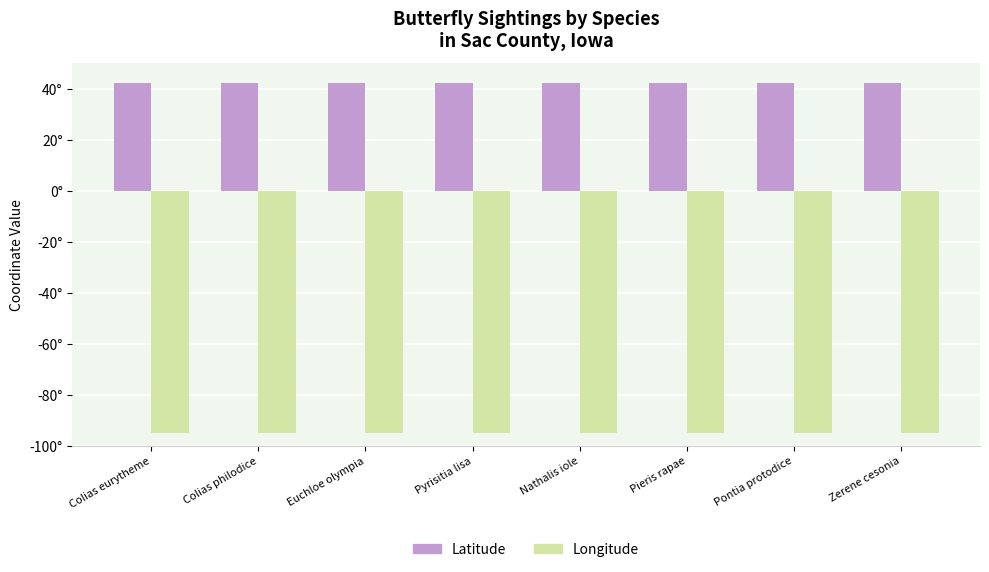

Between Colias eurytheme and Euchloe olympia, which is larger?

Colias eurytheme